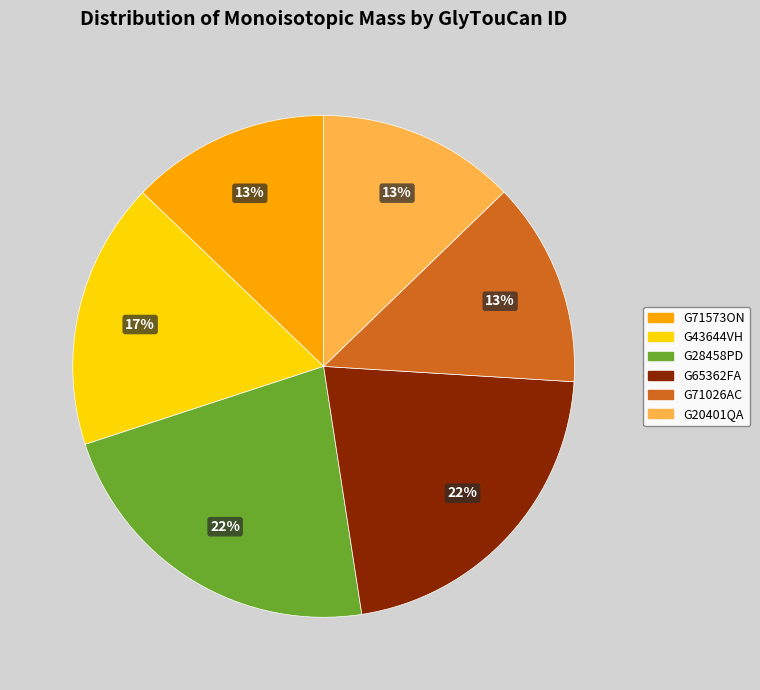

To the nearest percent, what percentage of the pie is G28458PD?

22%